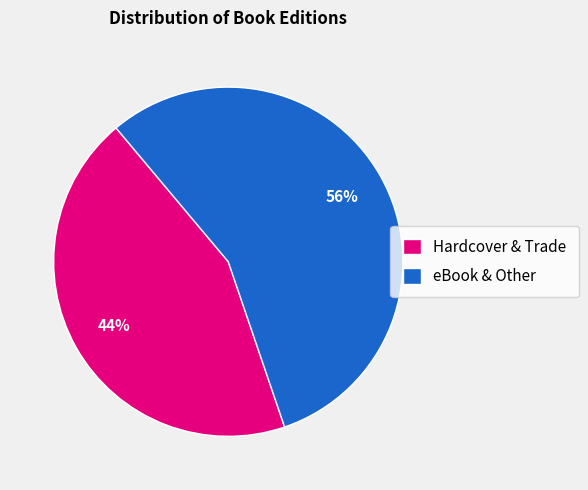

To the nearest percent, what percentage of the pie is Hardcover & Trade?

44%